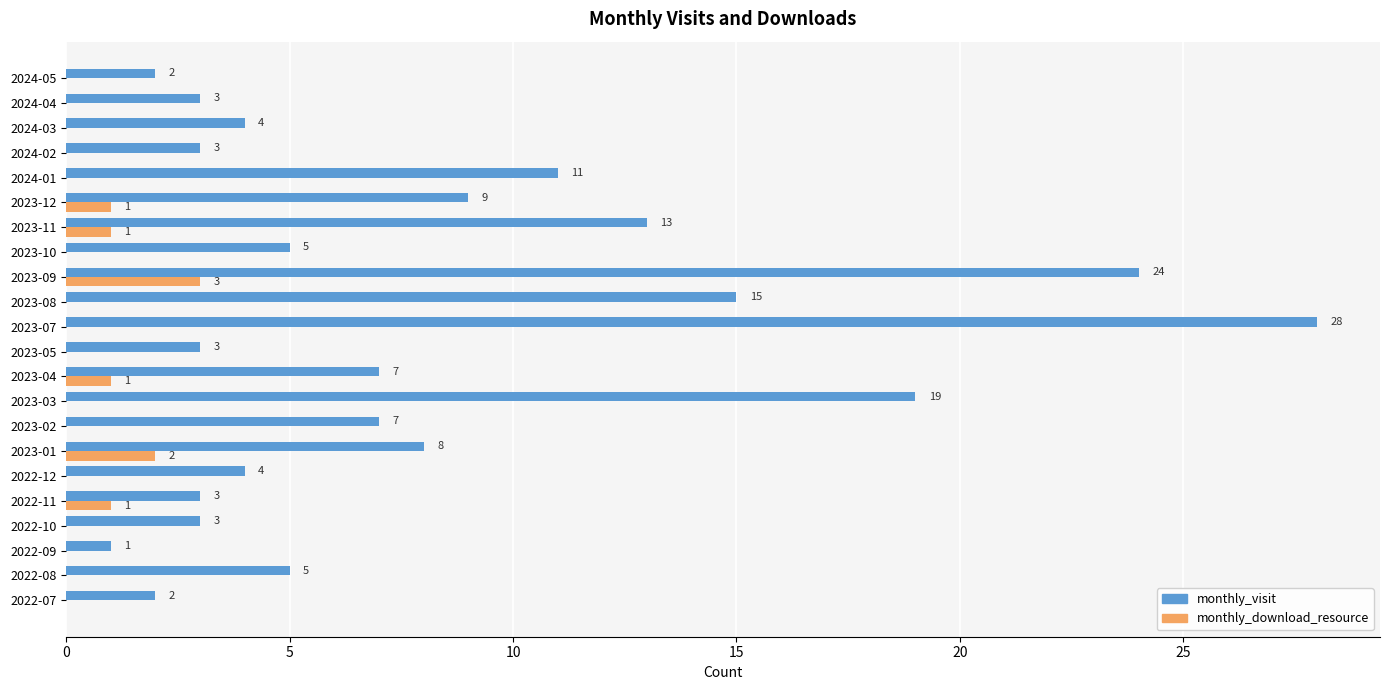

How many distinct data groups are displayed?

2